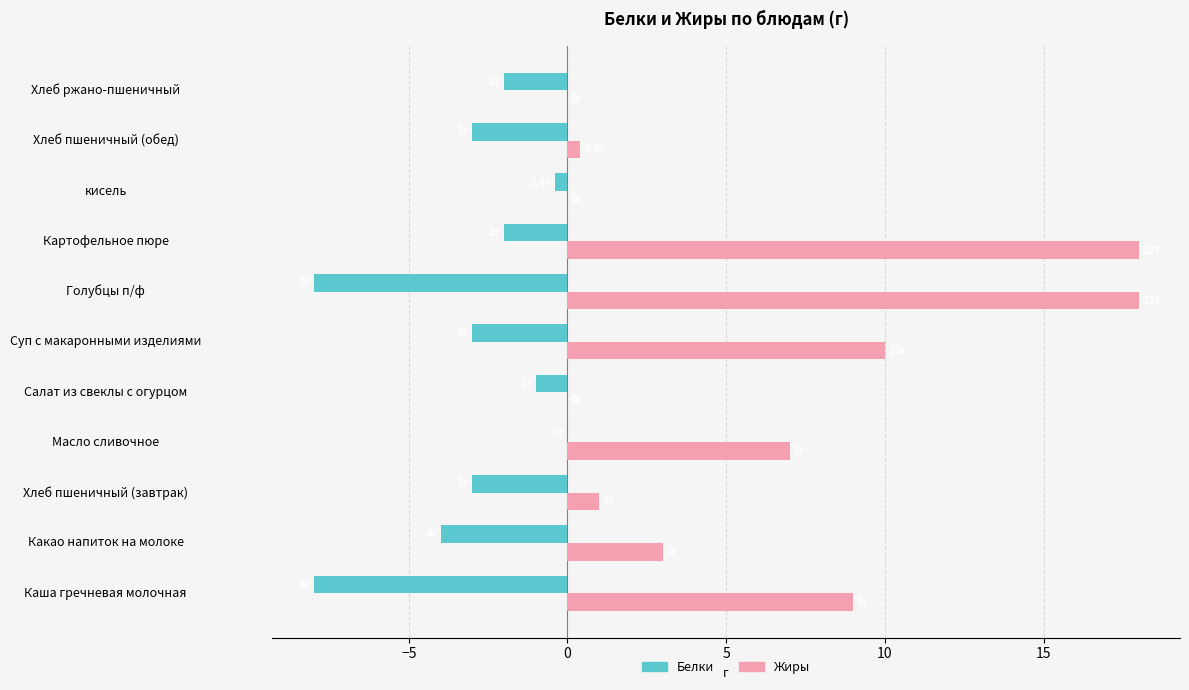

What is the maximum value for Жиры?

18.0